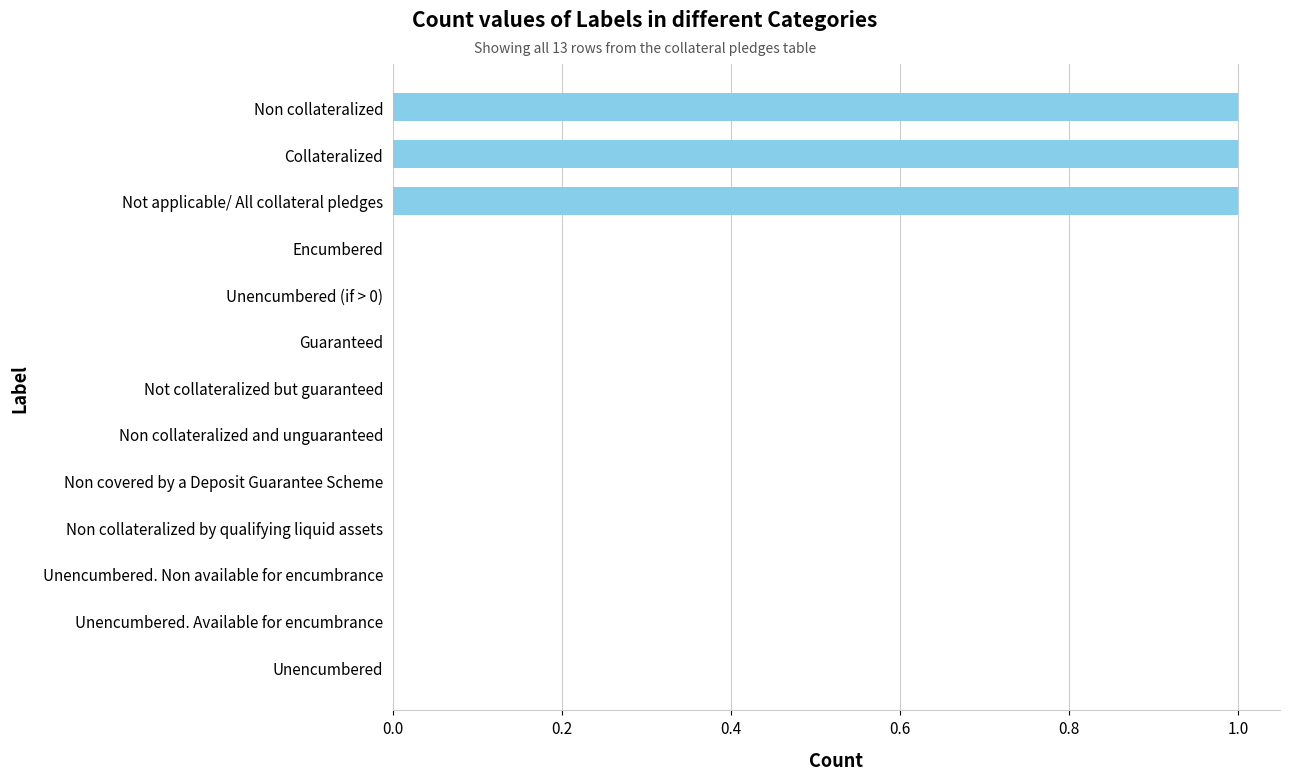

What is the sum of all values?

3